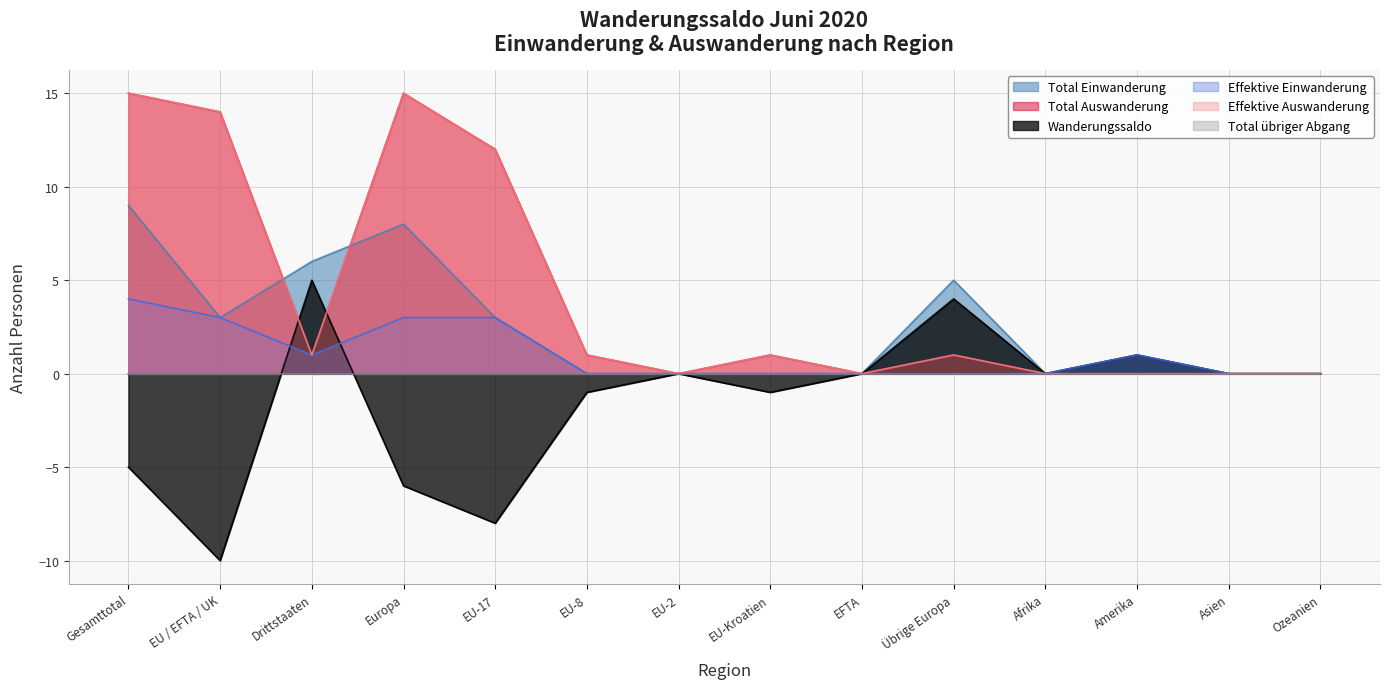

What is the value of the Total Einwanderung point at the 12th from the left?

1